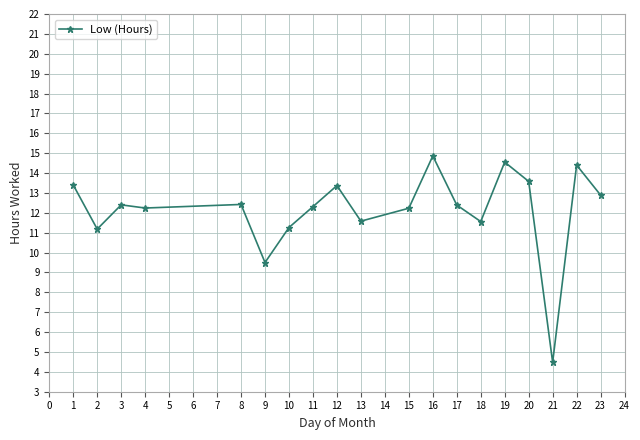

How many categories are shown in the chart?

19